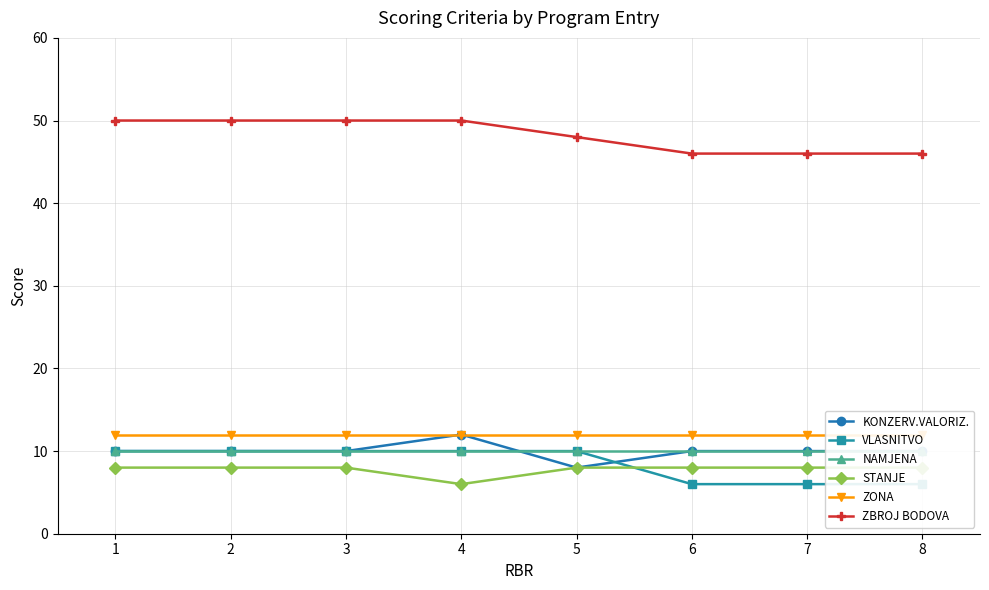

True or false: ZONA has more than 1 points higher than both neighbors.

False